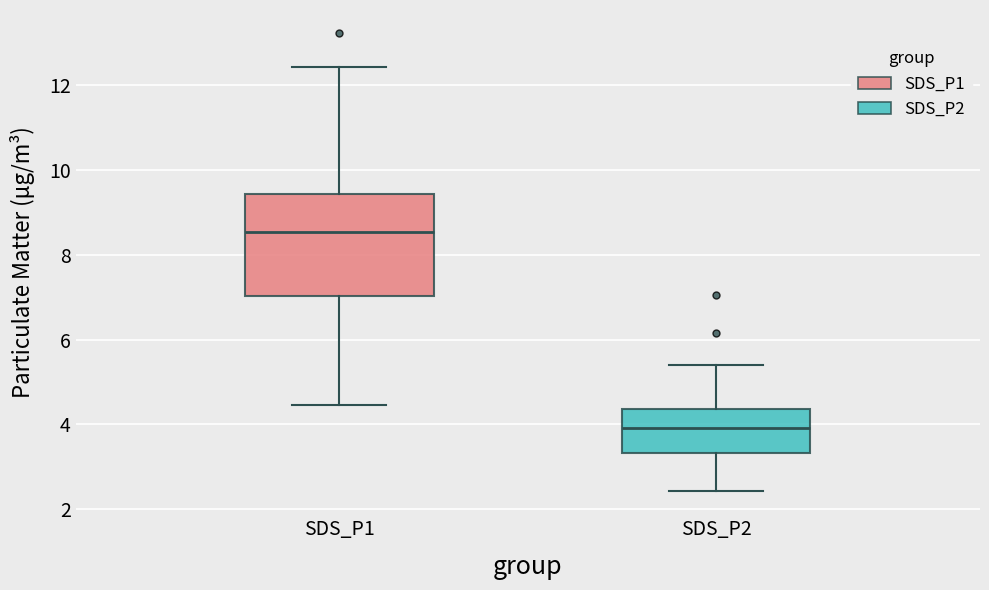

Where does the lower whisker of the box for SDS_P1 end on the y-axis? The values are not printed on the chart, so give them approximately, as read against the axis.

4.4